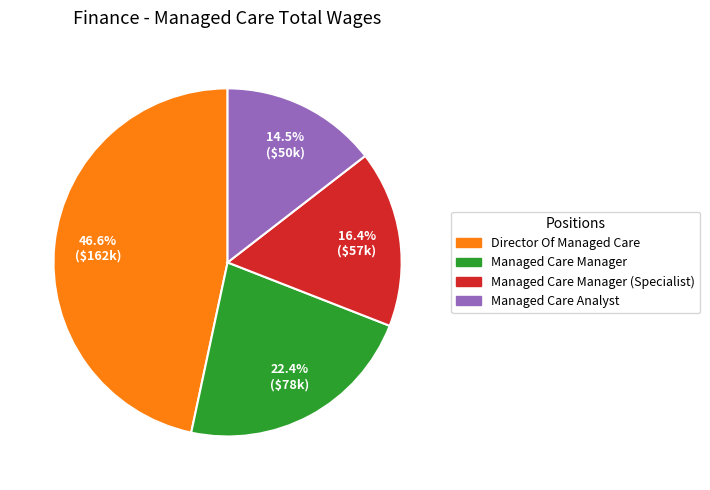

What is the smallest slice in the pie chart?

Managed Care Analyst